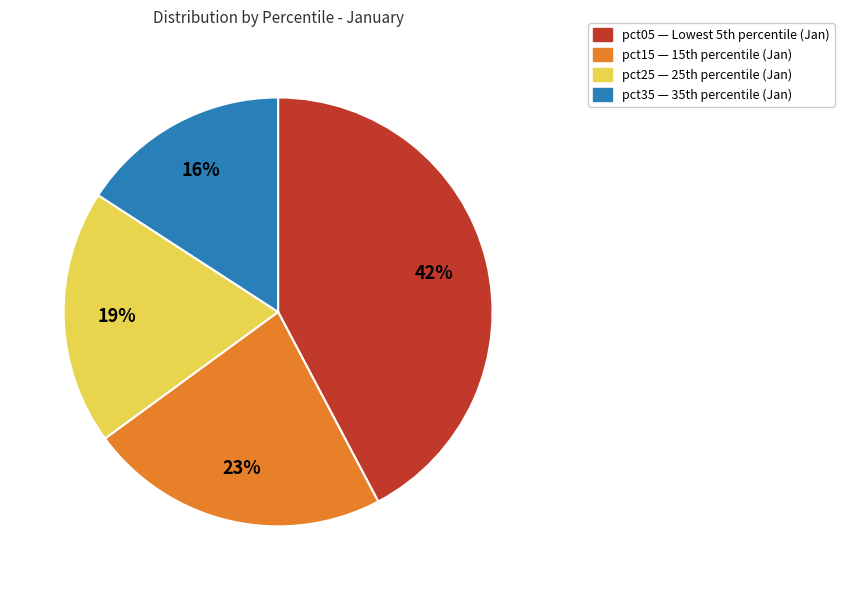

Is there any slice that represents more than half of the pie?

No